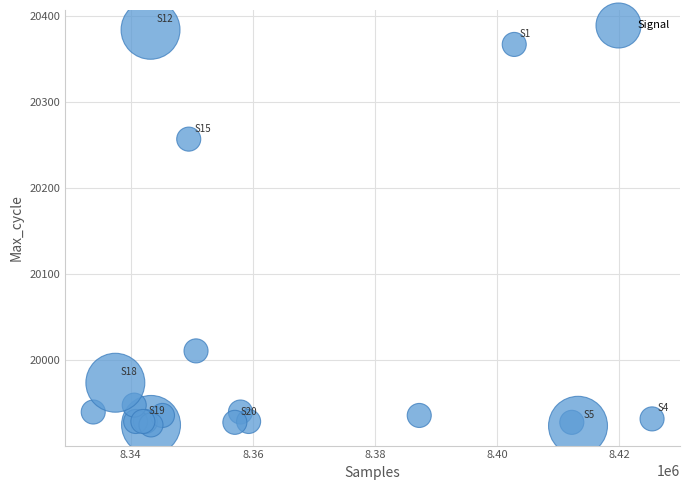

What Y value in the scatter plot is closest to 20154?

20257